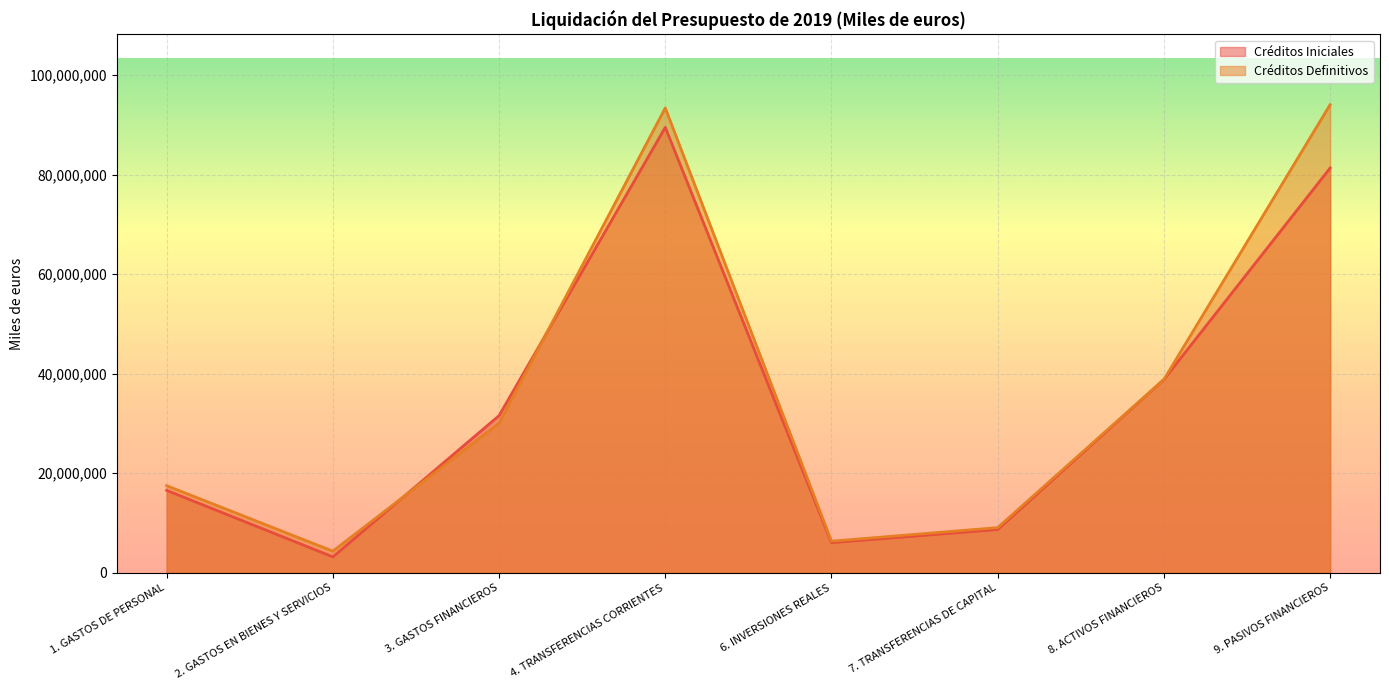

Reading right to left, transcribe all the data shown in this chart.

Créditos Iniciales: 81311014	38819620	8683347	6052024	89482638	31571515	3185288	16550512
Créditos Definitivos: 94043255	38838981	9069767	6335371	93376624	30056467	4336100	17490781